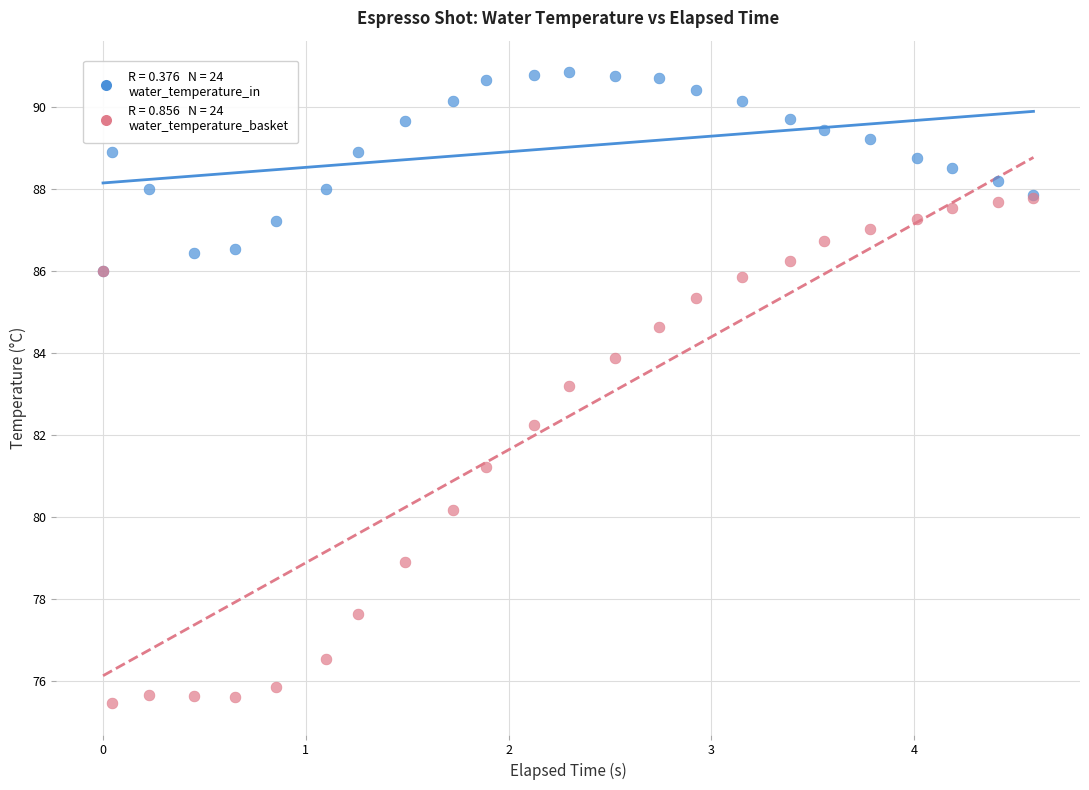

Across all series, what Y value is closest to 83?

83.2